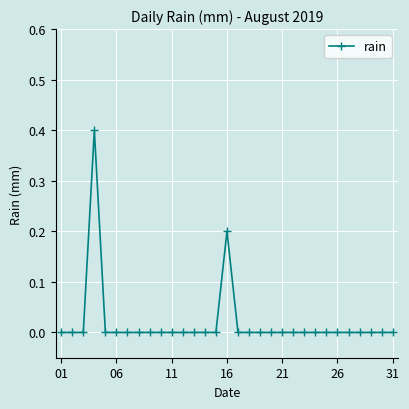

What is the difference between the maximum and minimum values?

0.4